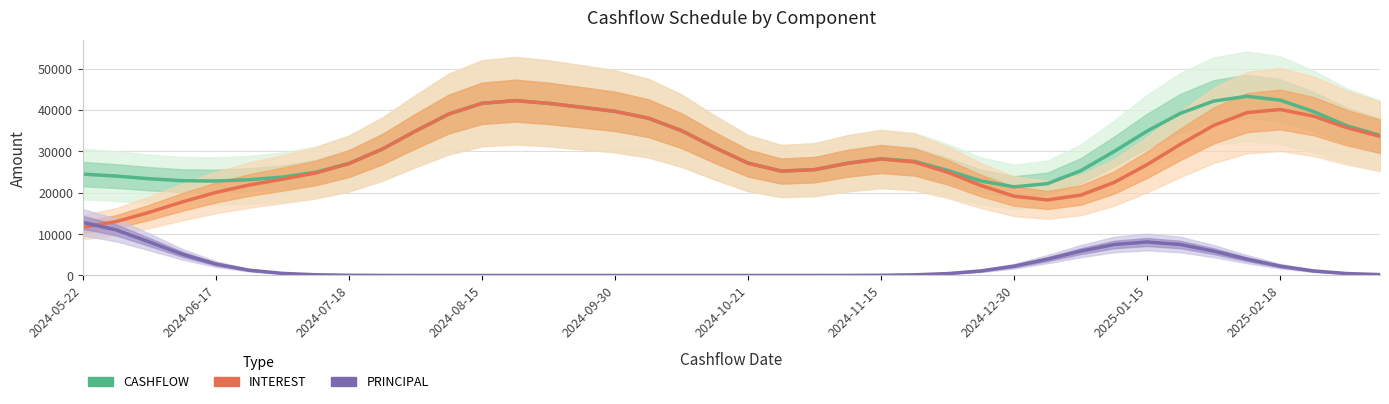

The CASHFLOW series shows 12958.2 at 27. True or false?

False